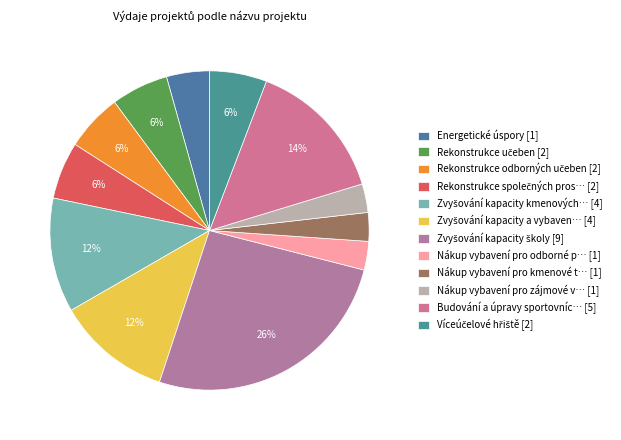

Count the number of slices in the pie.

12